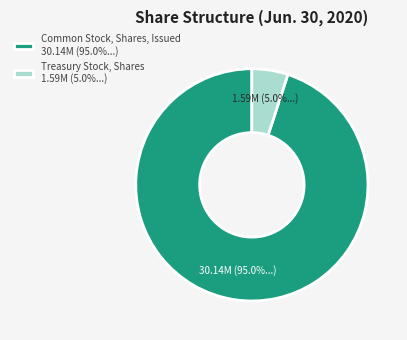

Is it true that Common Stock, Shares, Issued is 95% of the pie?

True